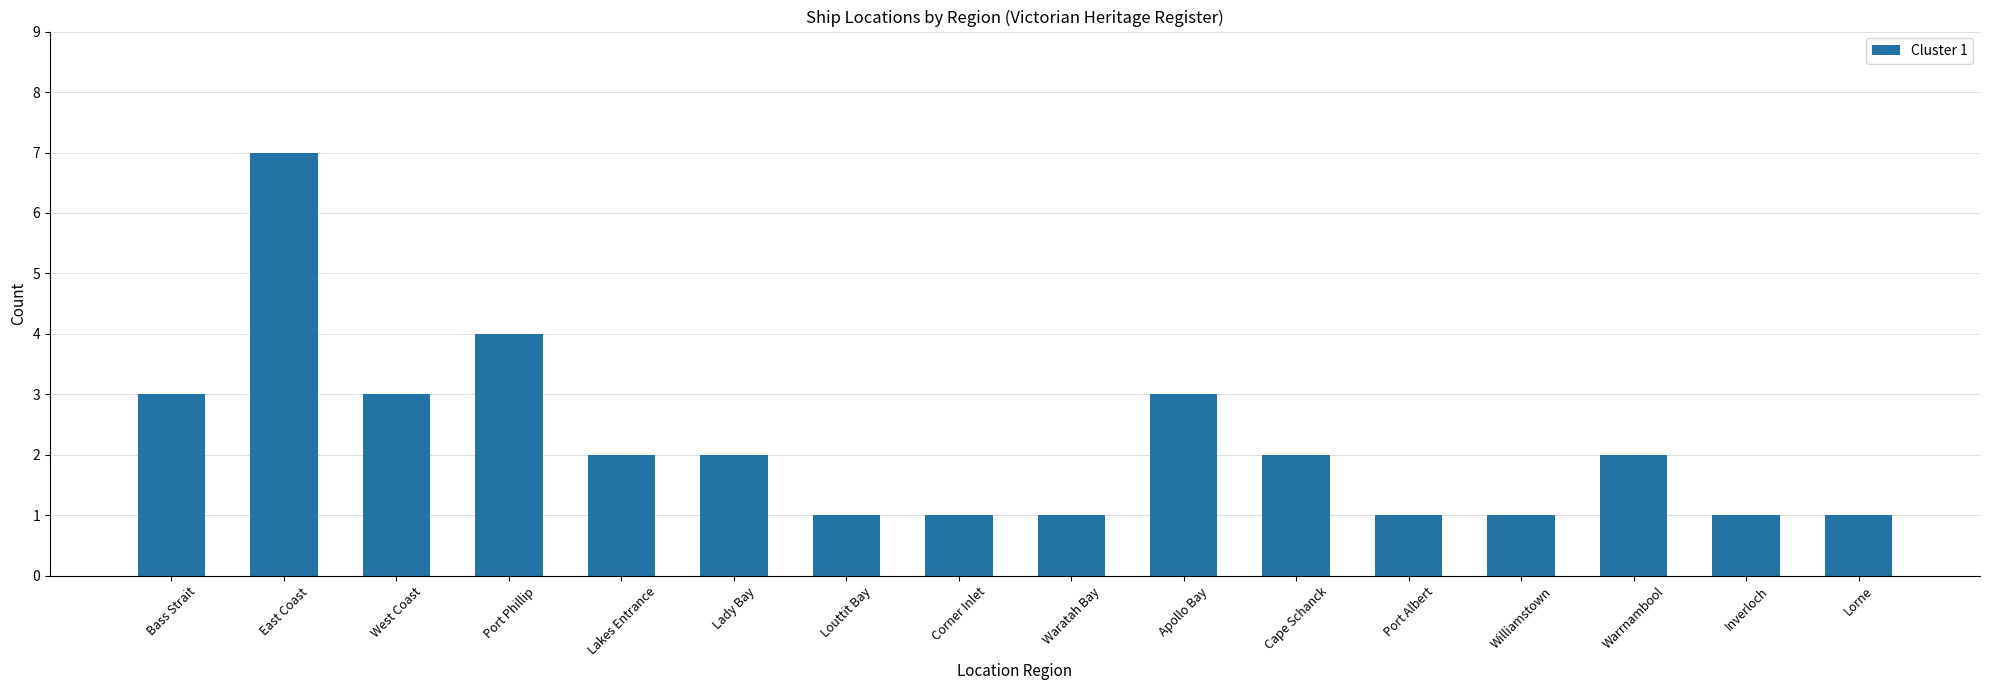

What is the label of the 14th bar from the left?

Warrnambool